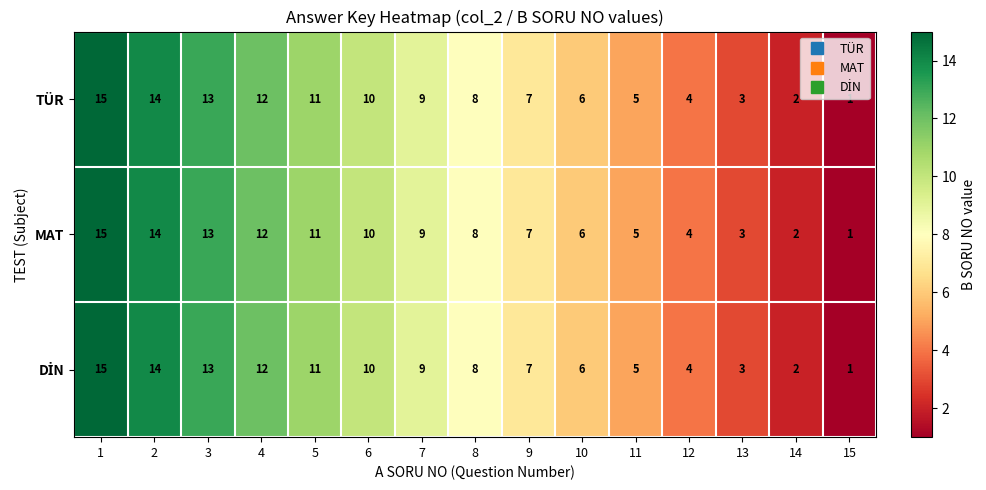

Rank the categories by MAT value from lowest to highest.

15, 14, 13, 12, 11, 10, 9, 8, 7, 6, 5, 4, 3, 2, 1